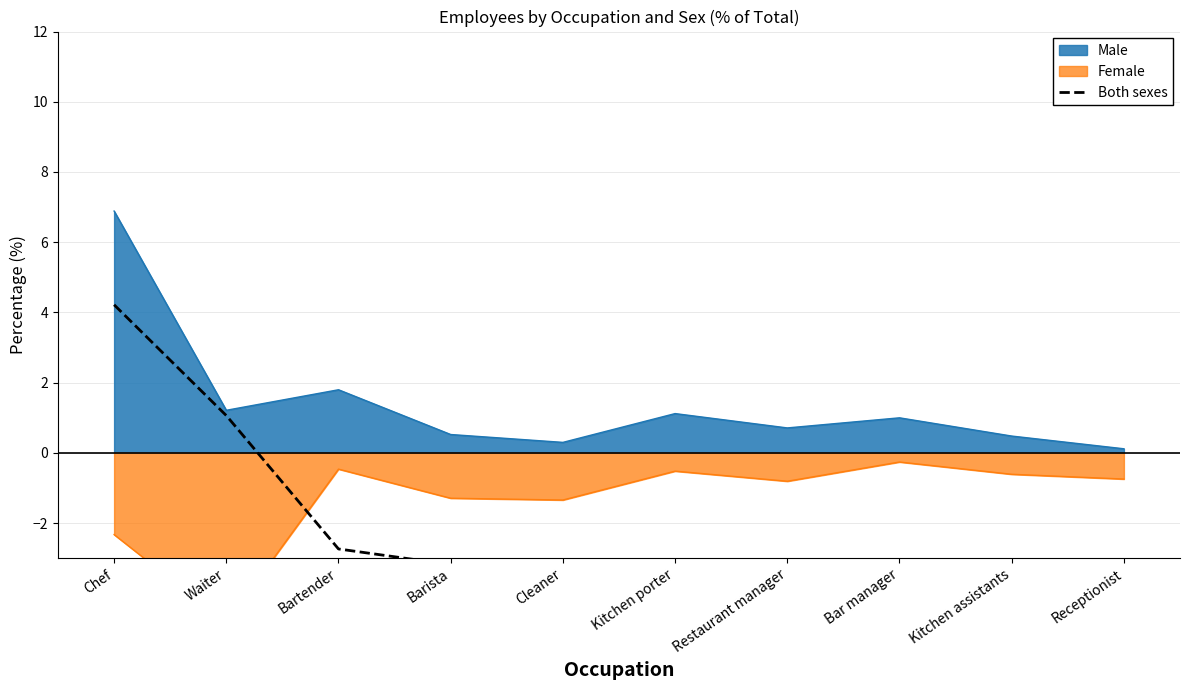

True or false: the data has more than 1 interior local peaks.

False